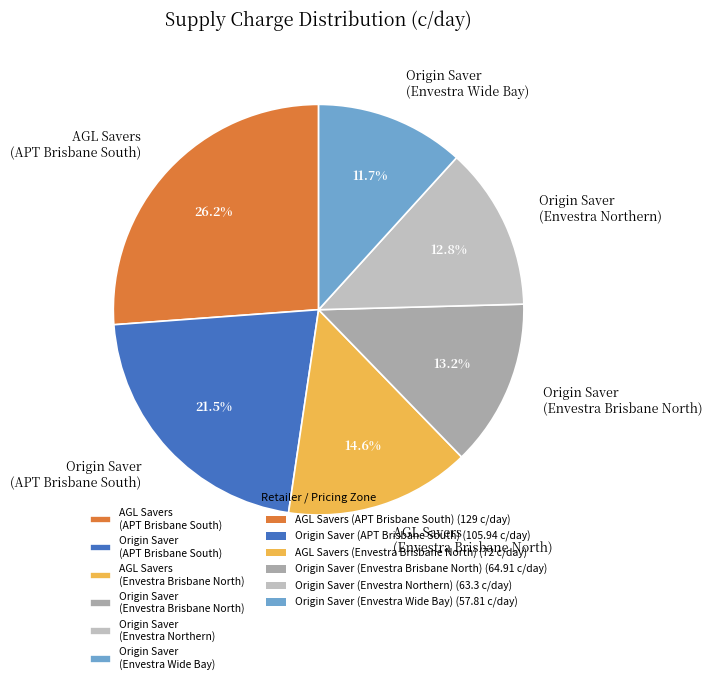

Which category has the biggest portion of the pie?

AGL Savers (APT Brisbane South)